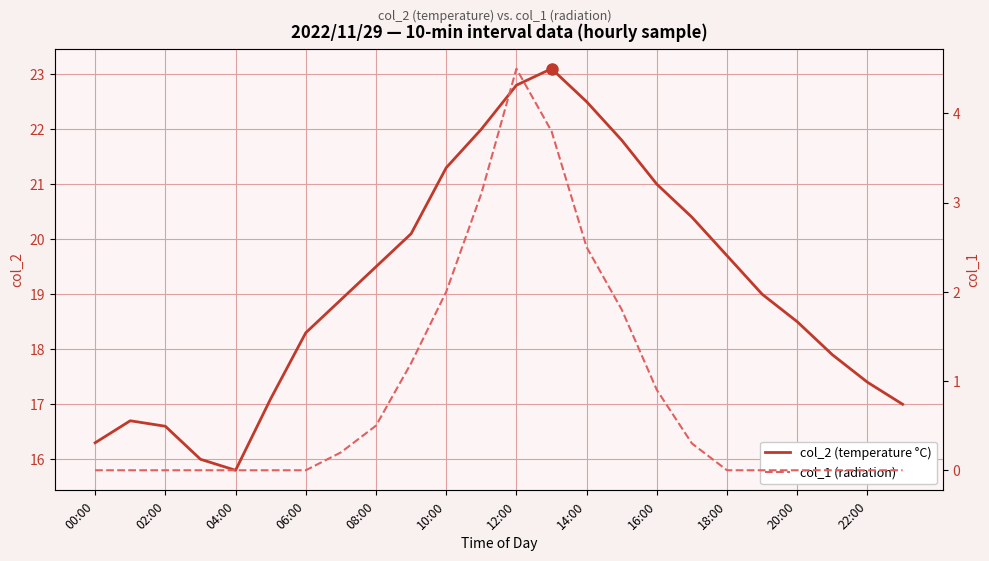

True or false: col_2 (temperature °C) and col_1 (radiation) intersect in this chart.

False